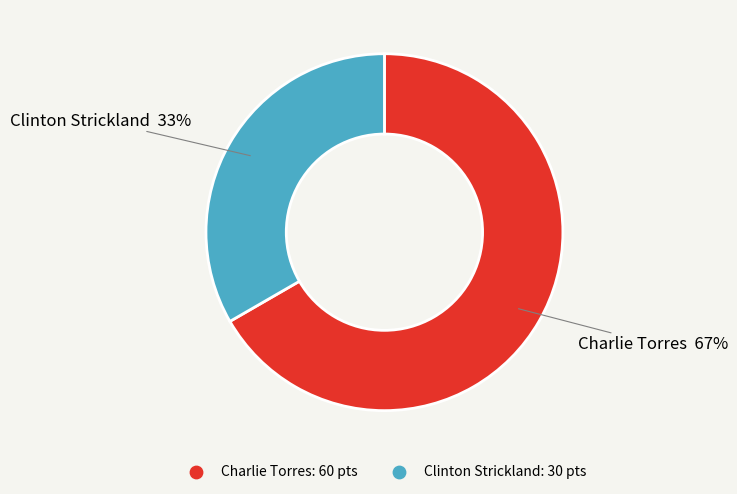

Which slice is the largest?

Charlie Torres